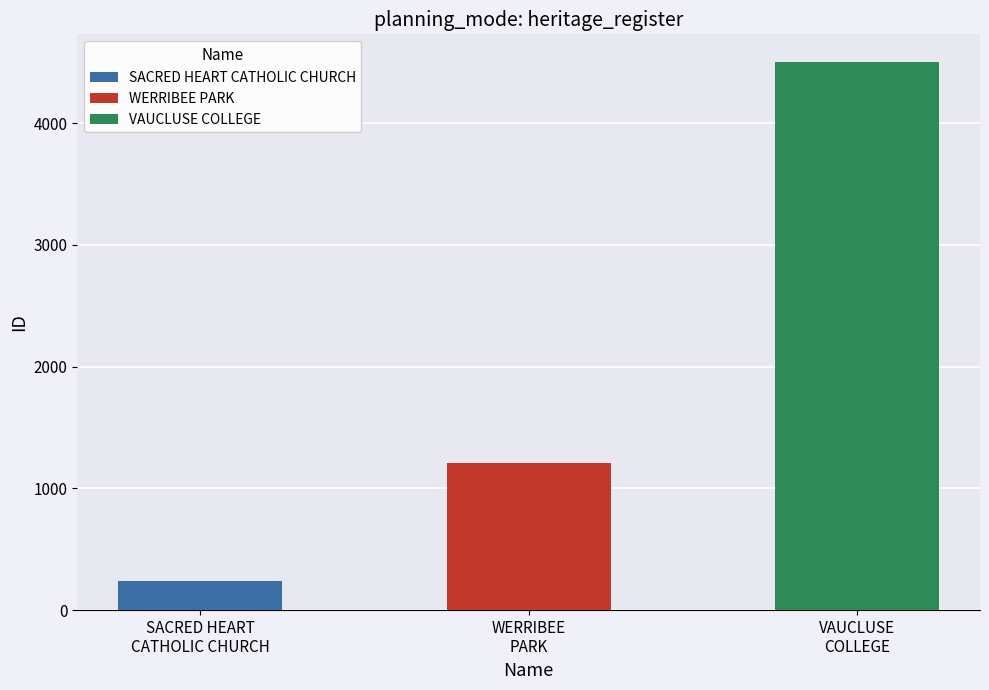

What is the smallest value displayed?

243